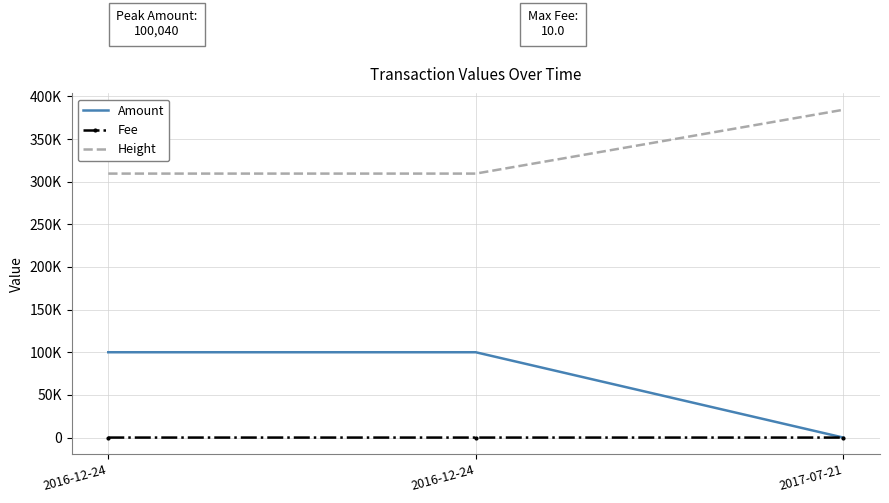

At which label is Fee closest to 5?

2016-12-24